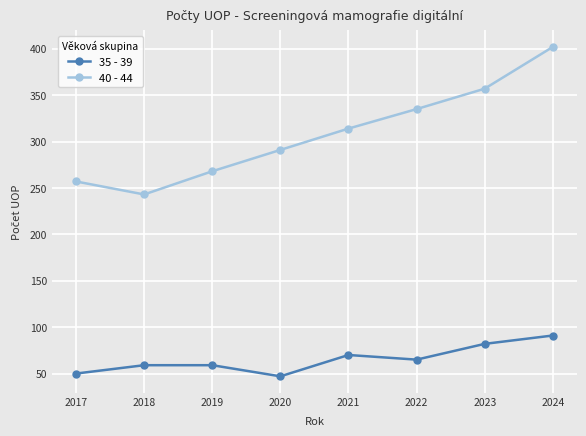

How many data points in 40 - 44 are less than 314?

4